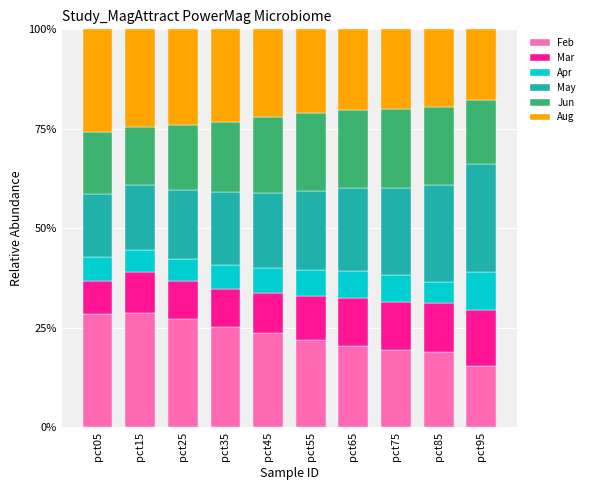

What is the difference between the maximum and minimum values in the Feb series?

13.5